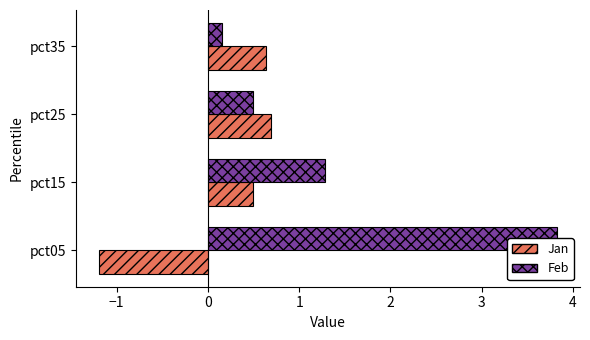

Is it true that Jan equals 0.9 at pct35?

False